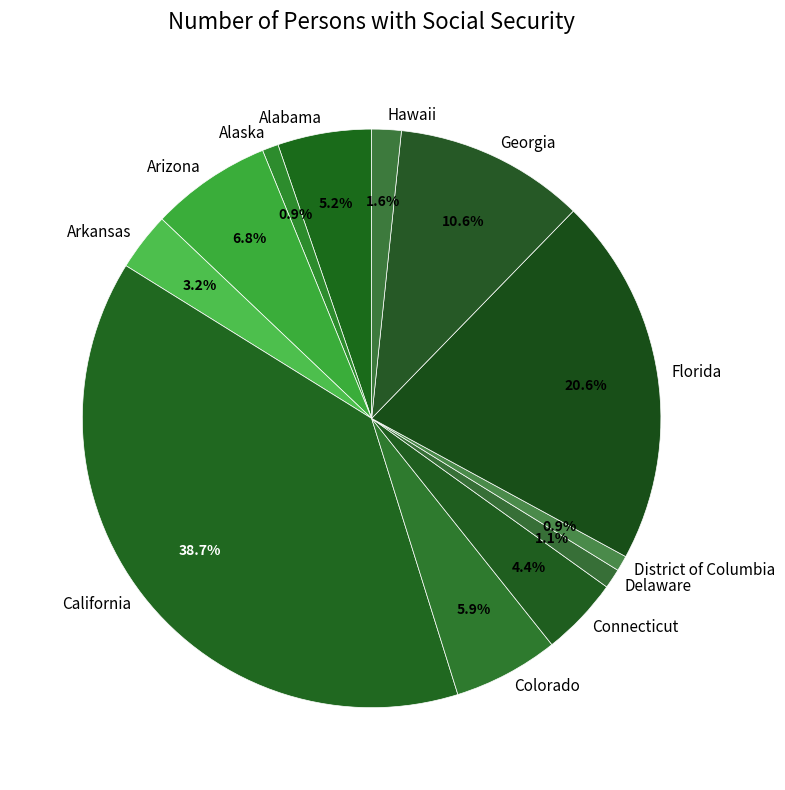

Is it true that Florida is 21% of the pie?

True